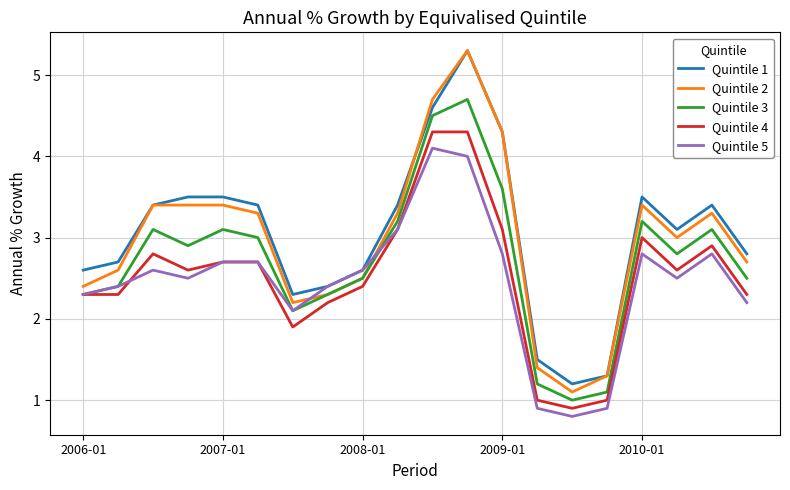

What is the minimum value for Quintile 2?

1.1